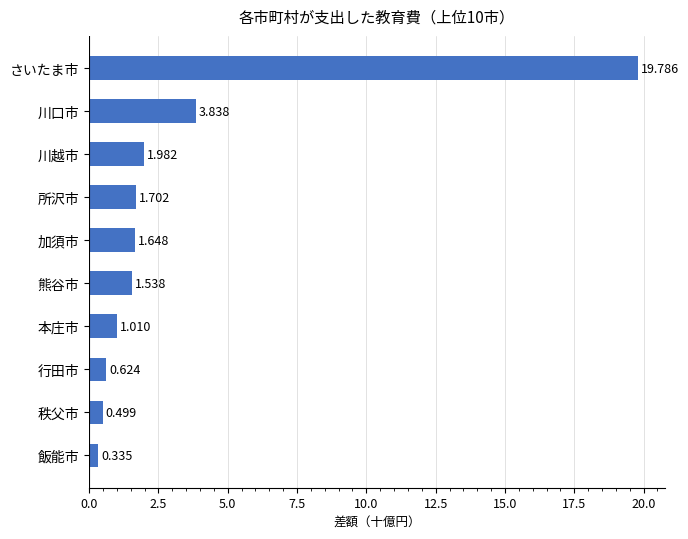

Count the number of values greater than 1.

7